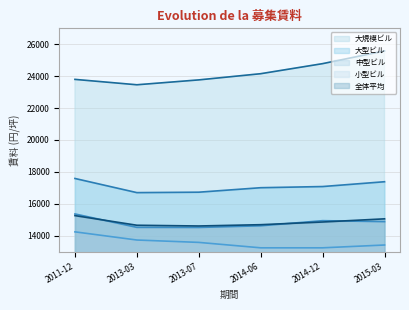

True or false: 大型ビル and 全体平均 cross at least once.

False